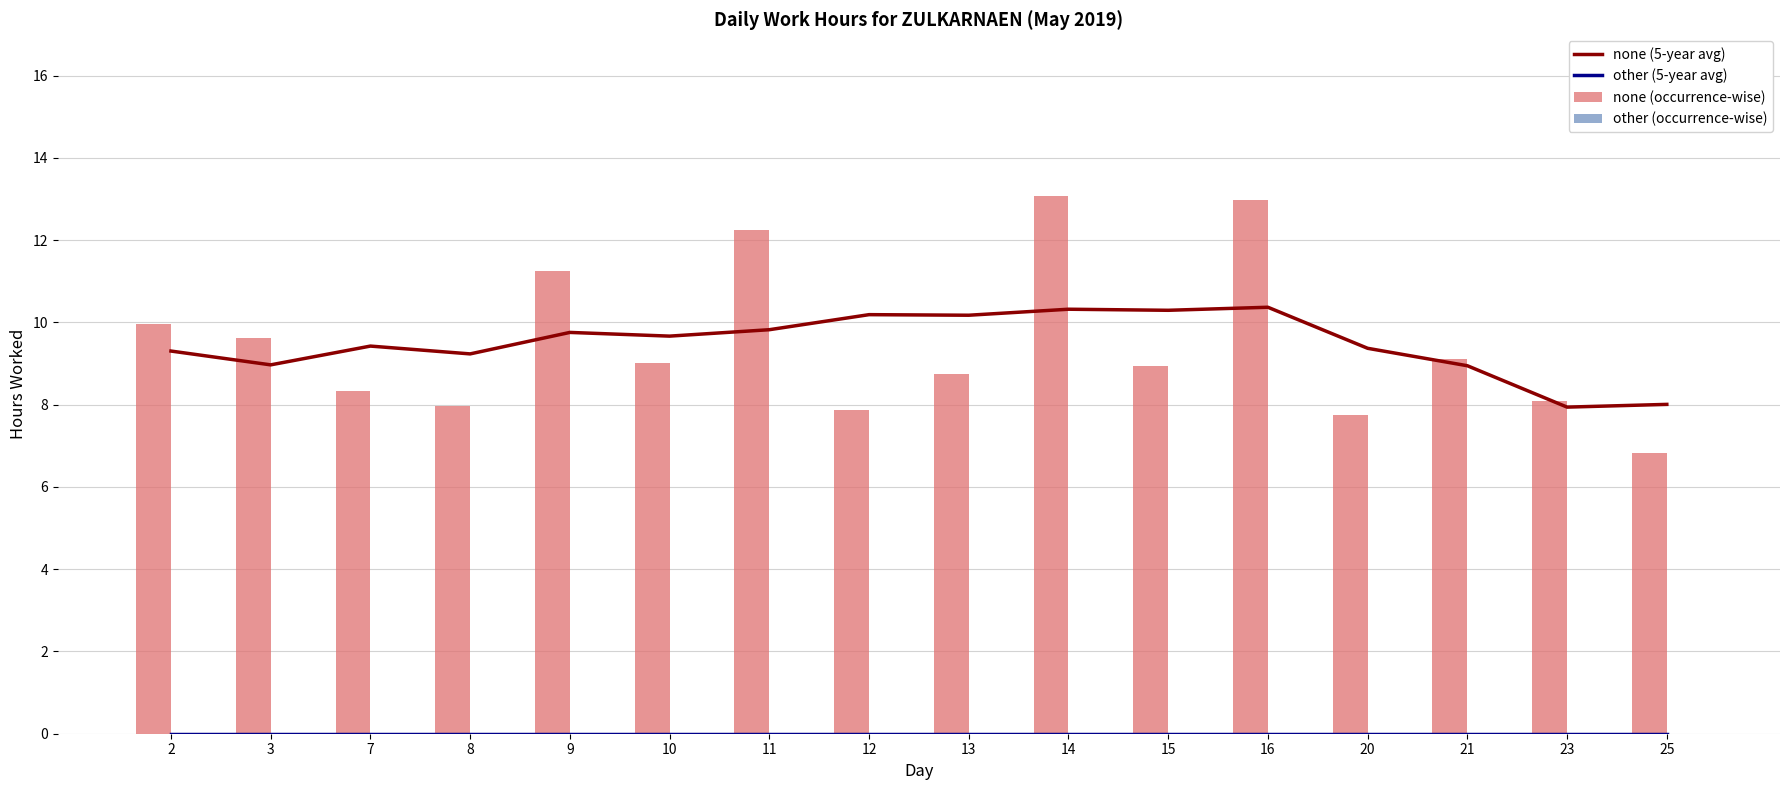

Where does the none (occurrence-wise) series first go above 9?

2